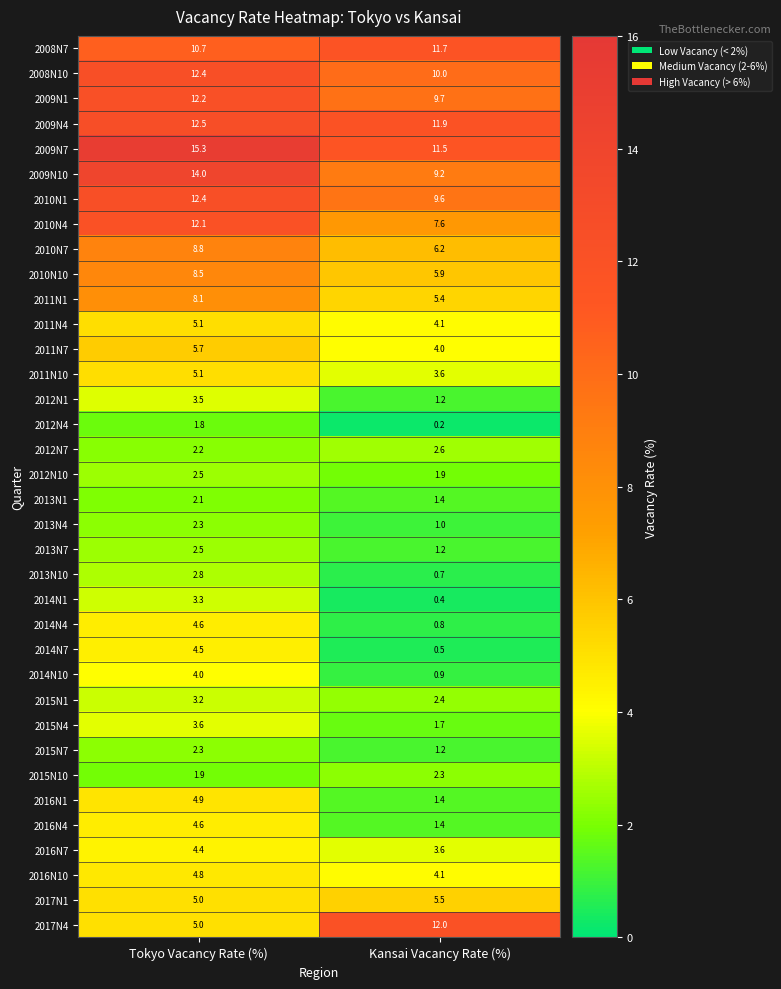

At which category is the sum across all series the highest?

Tokyo Vacancy Rate (%)